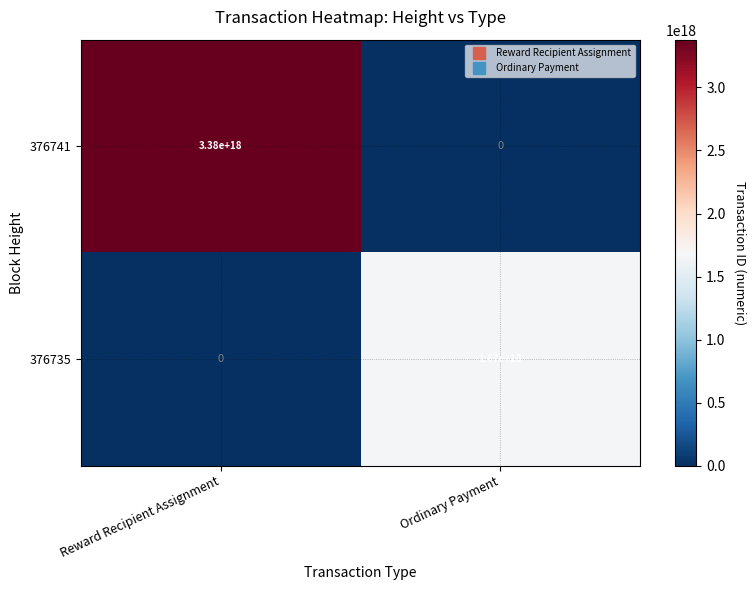

Is it true that 376735 equals 1670000000000000000 at Ordinary Payment?

True